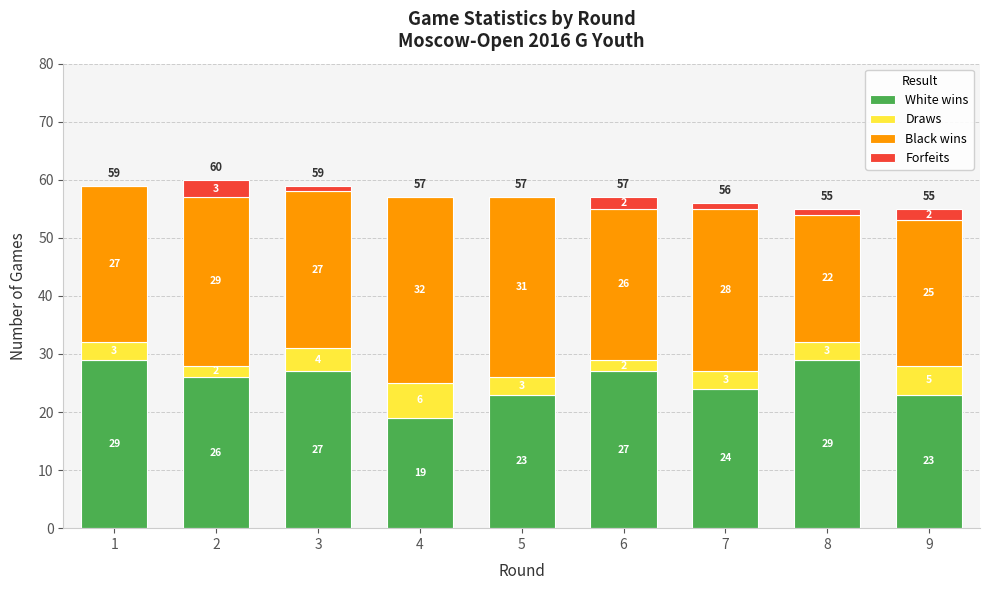

The value of White wins at 4 is 7. True or false?

False